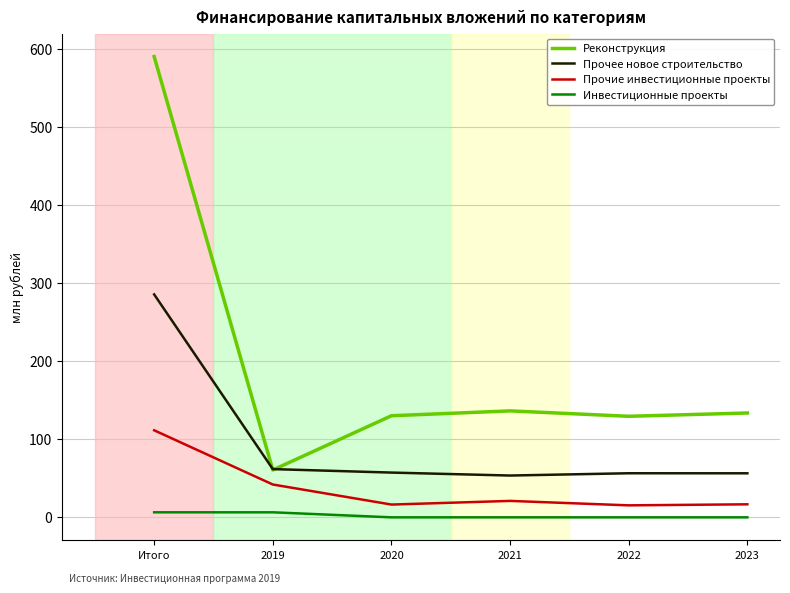

In Реконструкция, how many points are higher than both neighbors (excluding endpoints)?

1